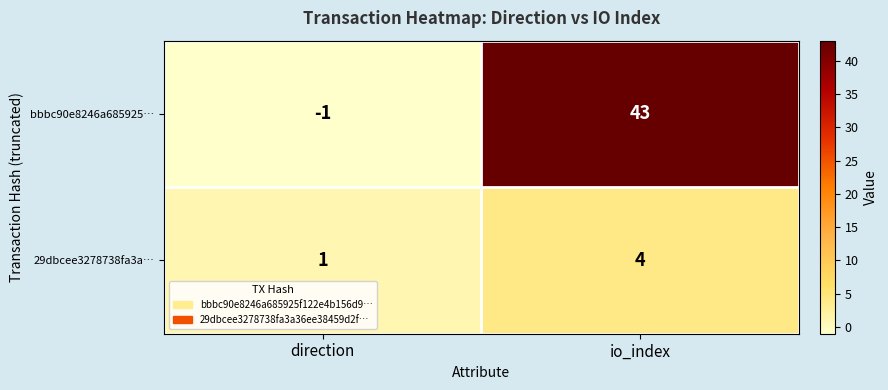

What is the sum of the bbbc90e8246a685925… values at io_index and direction?

42